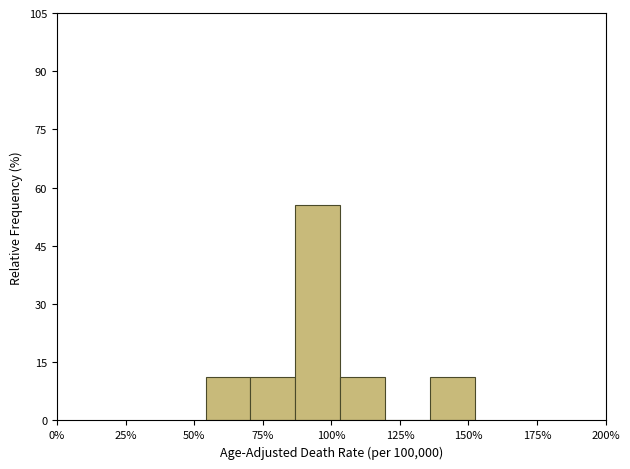

Read against the x-axis, roughly where is the centre of the tallest bar?

95